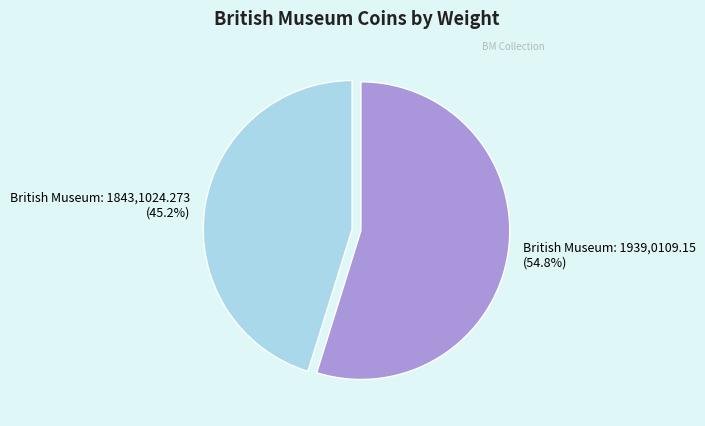

Which slice is the smallest?

British Museum: 1843,1024.273